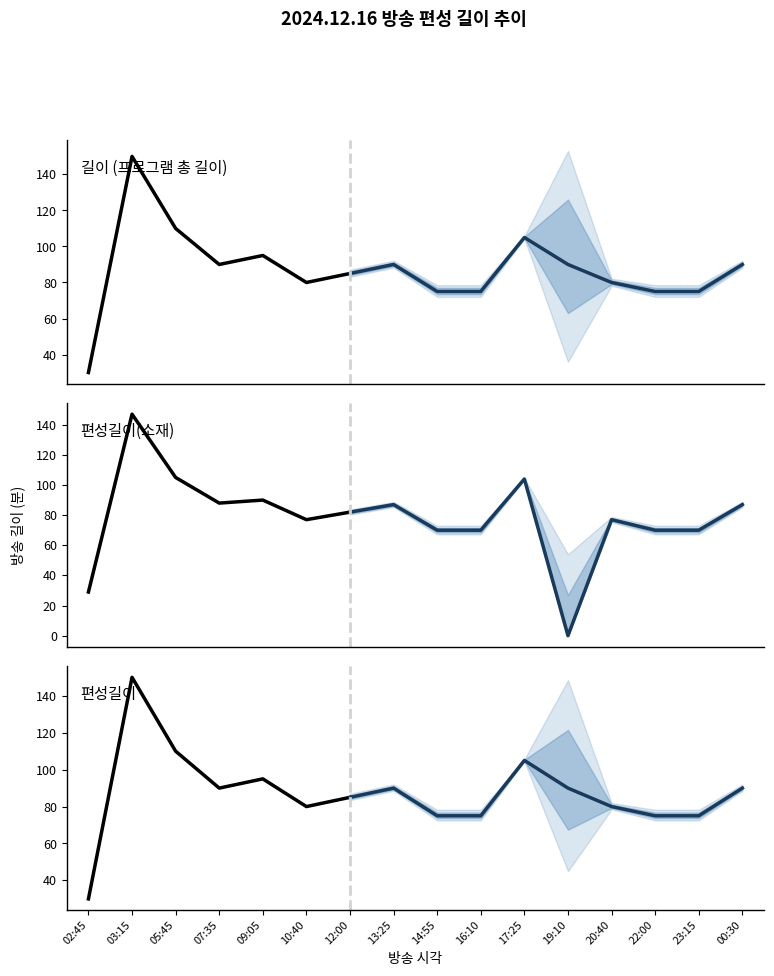

Between 17:25 and 20:40, which series saw the biggest shift?

편성길이(소재)